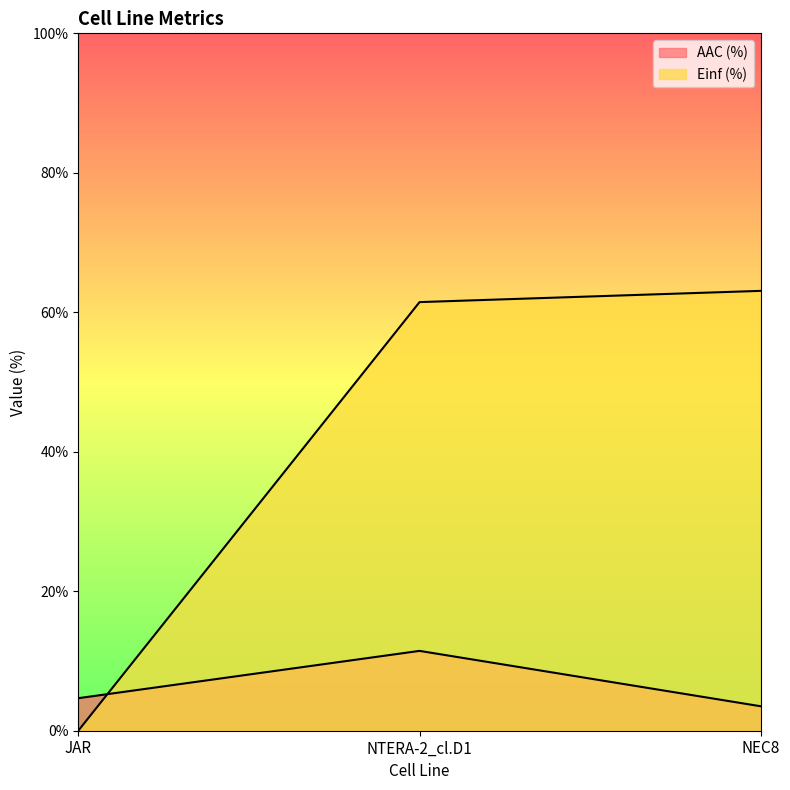

Reading right to left, transcribe all the data shown in this chart.

AAC (%): NEC8=3.5	NTERA-2_cl.D1=11.4	JAR=4.7
Einf (%): NEC8=63.1	NTERA-2_cl.D1=61.5	JAR=0.0